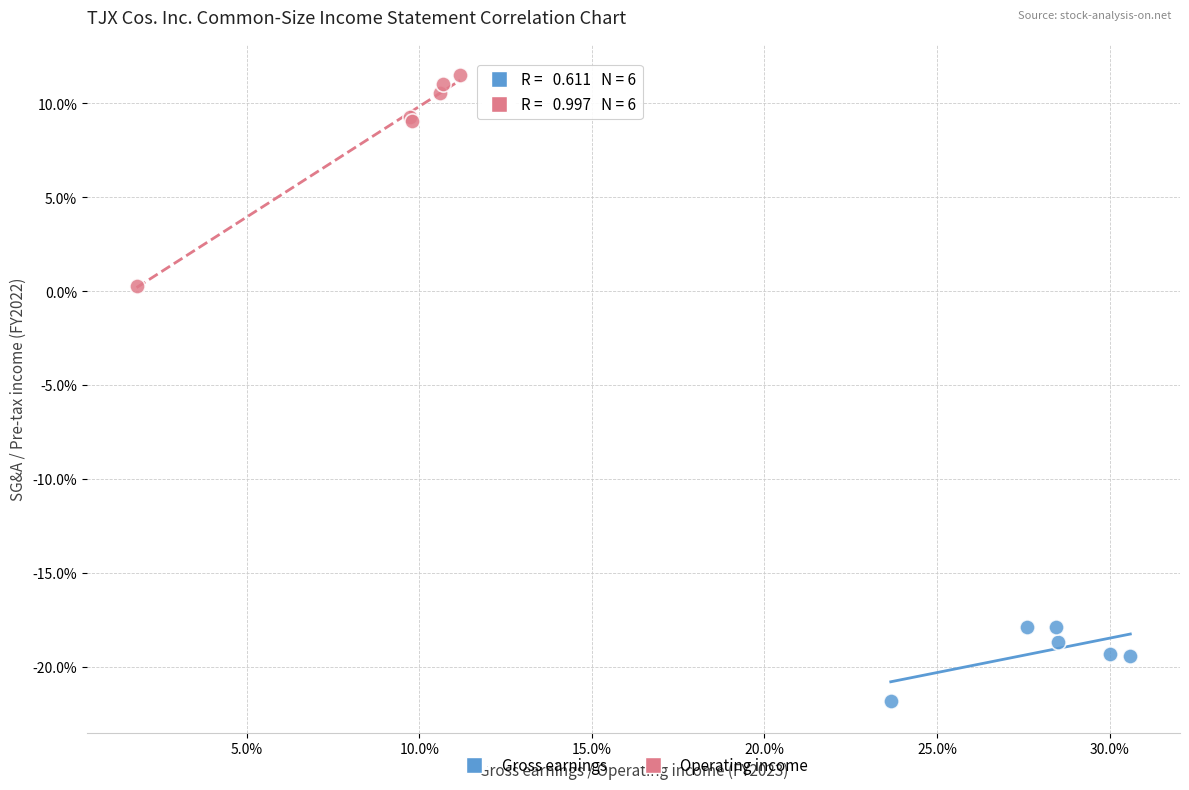

Which series has the widest spread of Y values?

Operating income